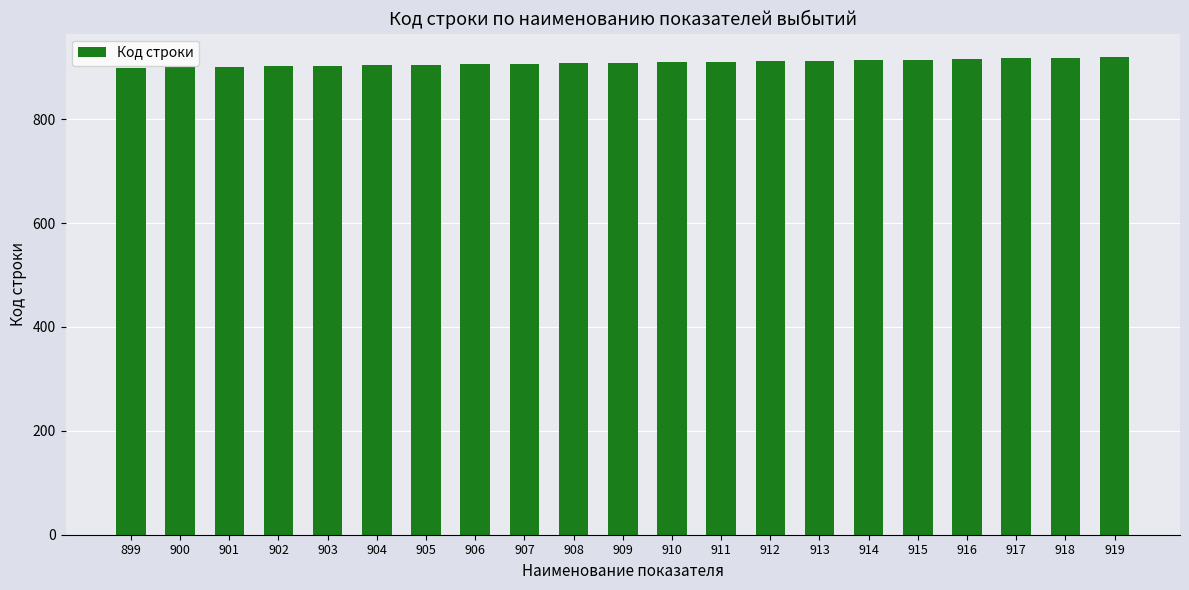

The value at 902 is 1291. True or false?

False